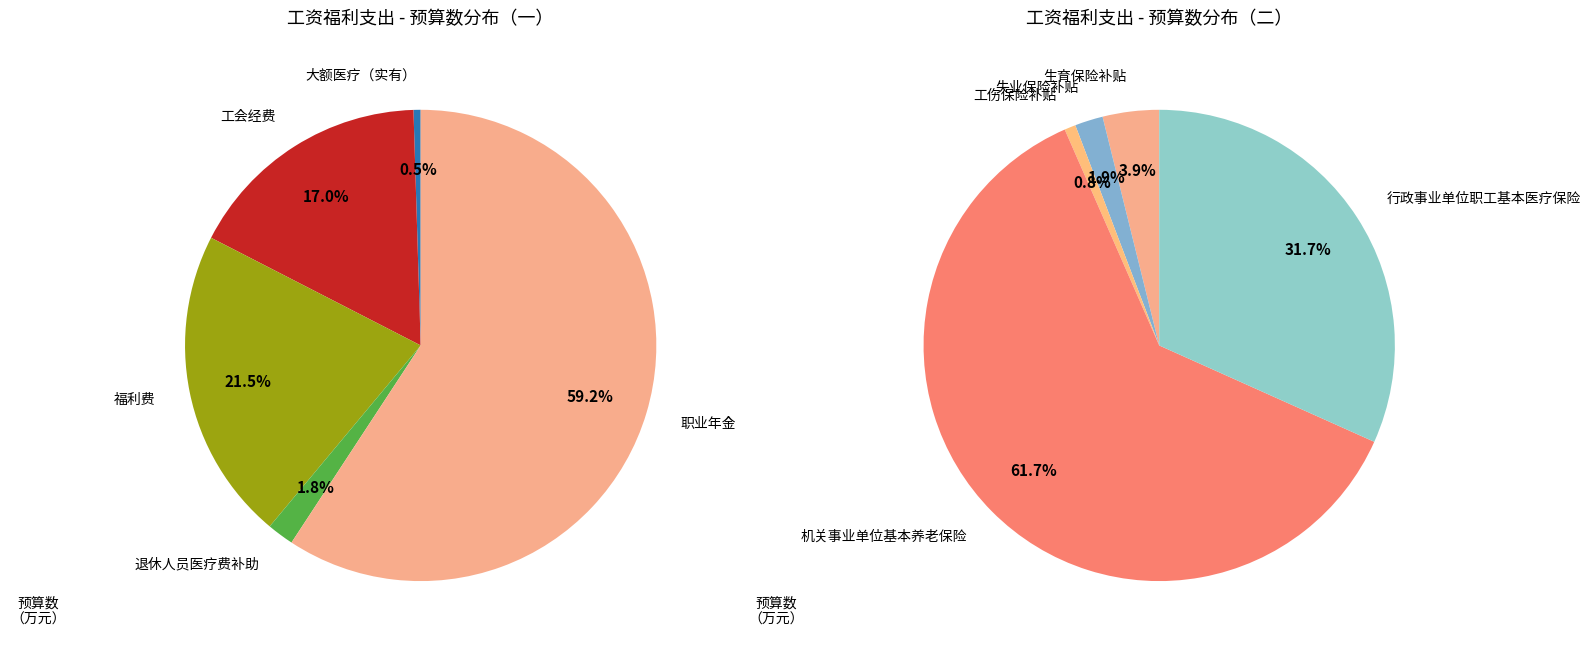

Count the number of slices in the pie.

10